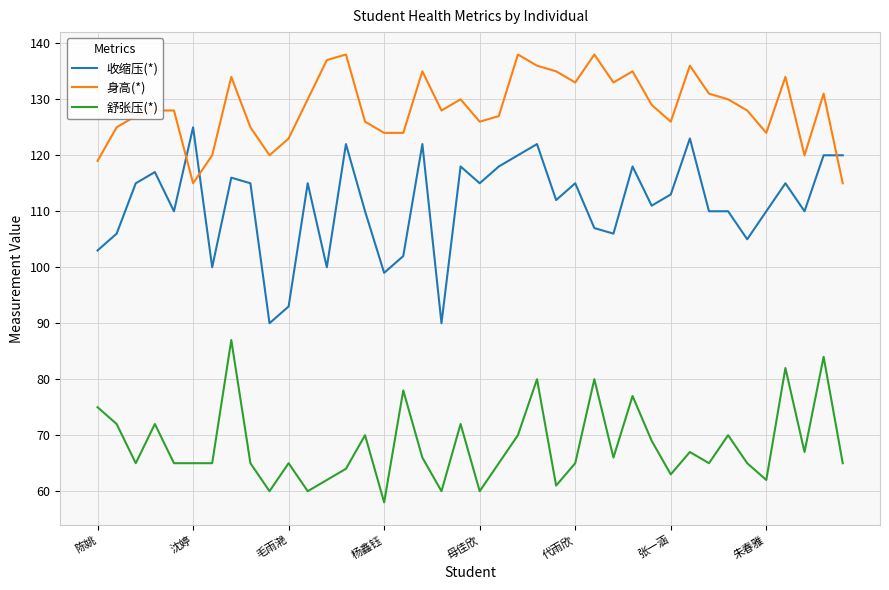

Which series has the largest range (max minus min)?

收缩压(*)